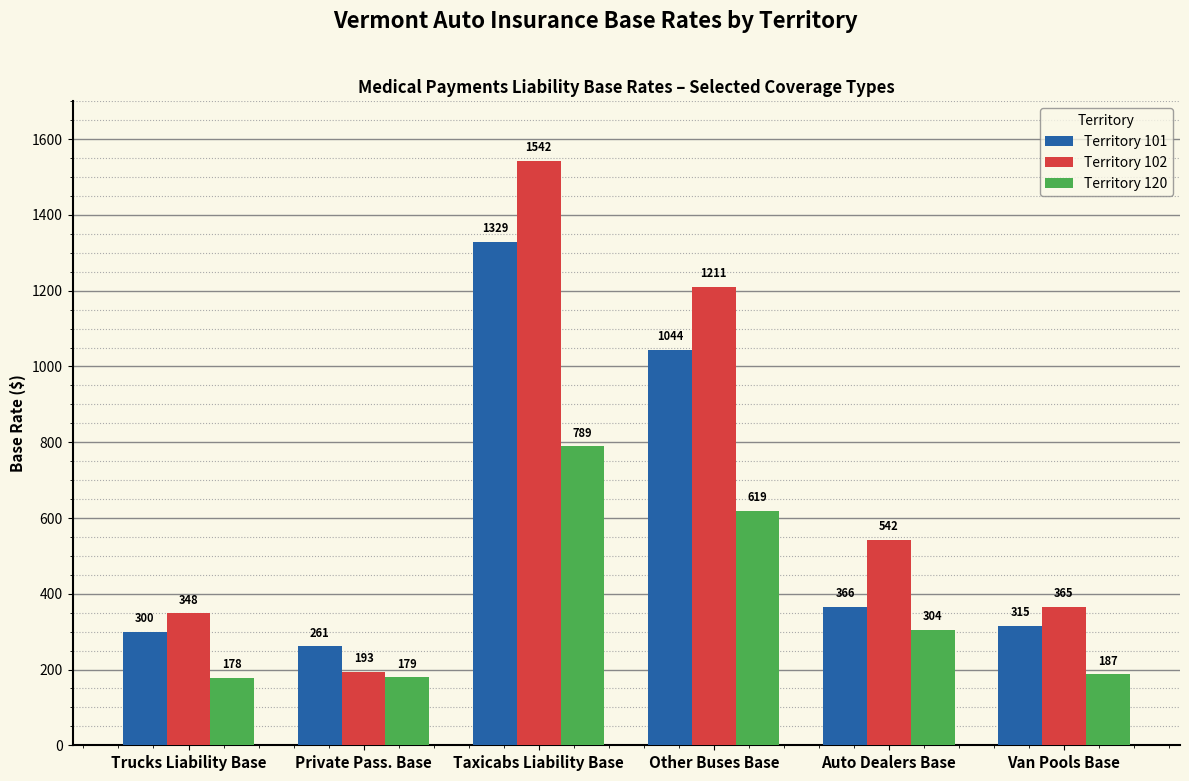

Reading right to left, extract all data points from this chart.

Territory 101: 315	366	1044	1329	261	300
Territory 102: 365	542	1211	1542	193	348
Territory 120: 187	304	619	789	179	178